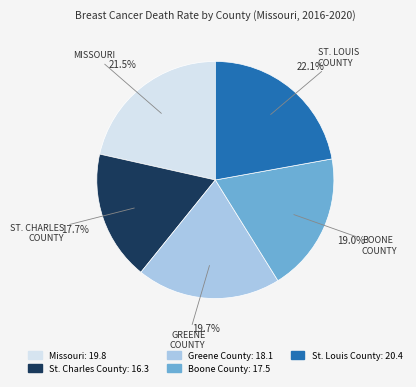

To the nearest percent, what percentage of the pie is Boone County?

19%